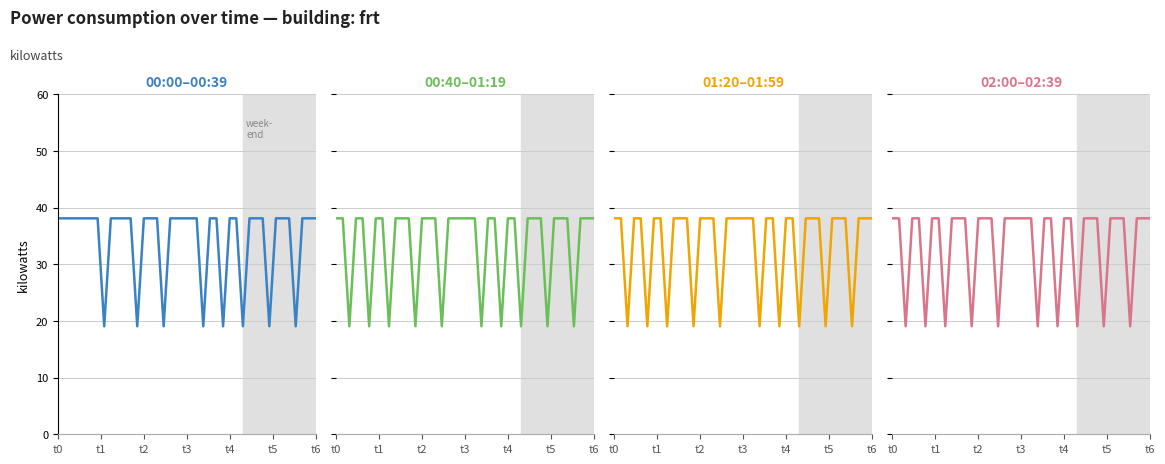

True or false: 01:20–01:59 has a value of 38.1 at 9.

True